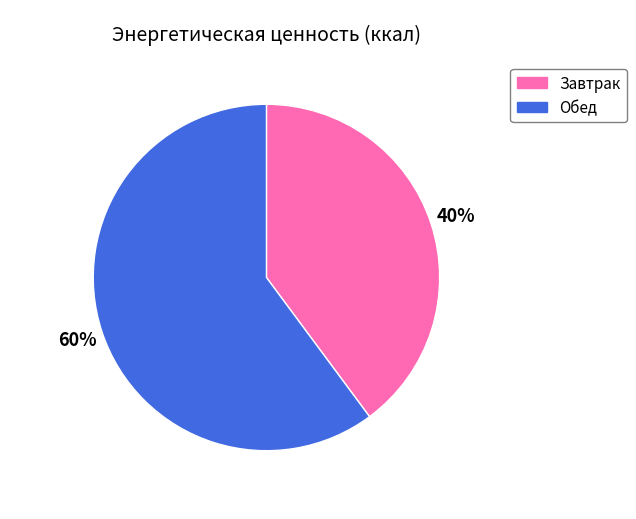

Is it true that Завтрак is 40% of the pie?

True